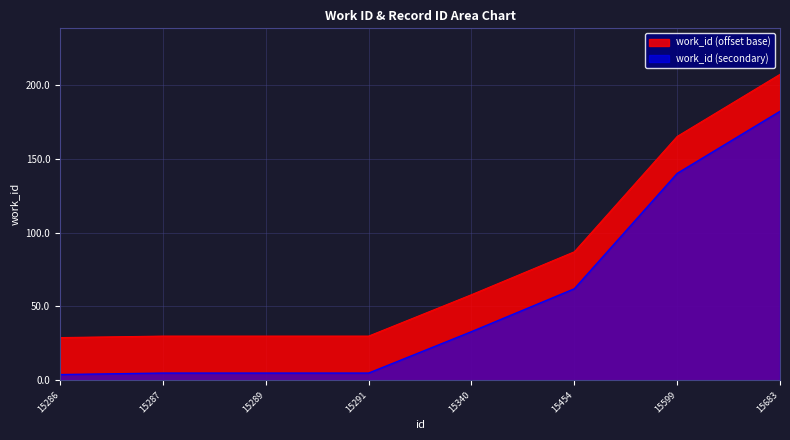

Approximately how many times larger is the value at 15340 compared to 15683?

0.3